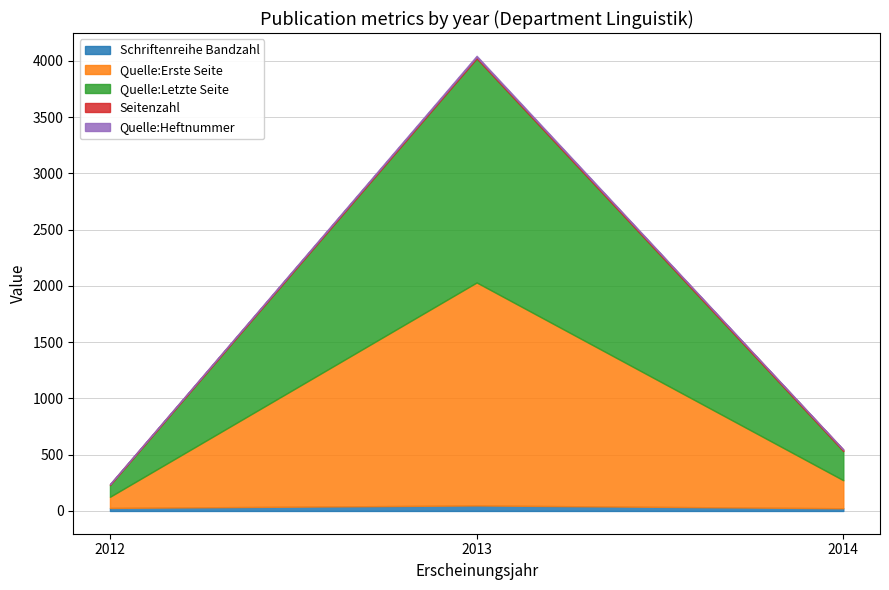

What is the difference between the second highest and minimum values in the Schriftenreihe Bandzahl series?

3